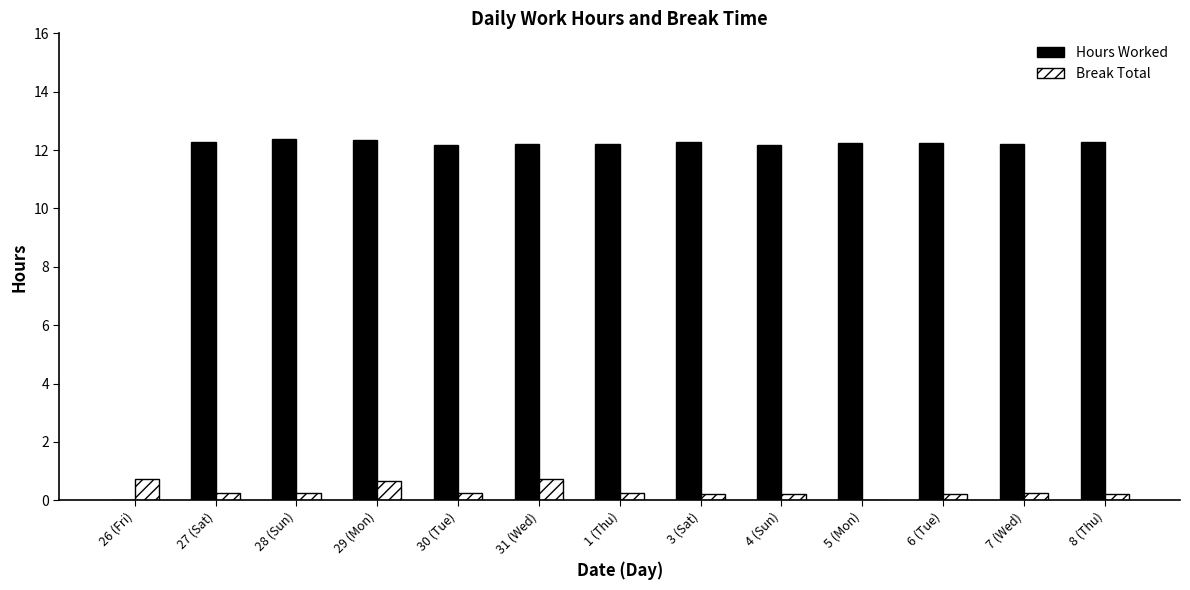

Is the value of Hours Worked at 7 (Wed) greater than the value of Break Total at 28 (Sun)?

Yes